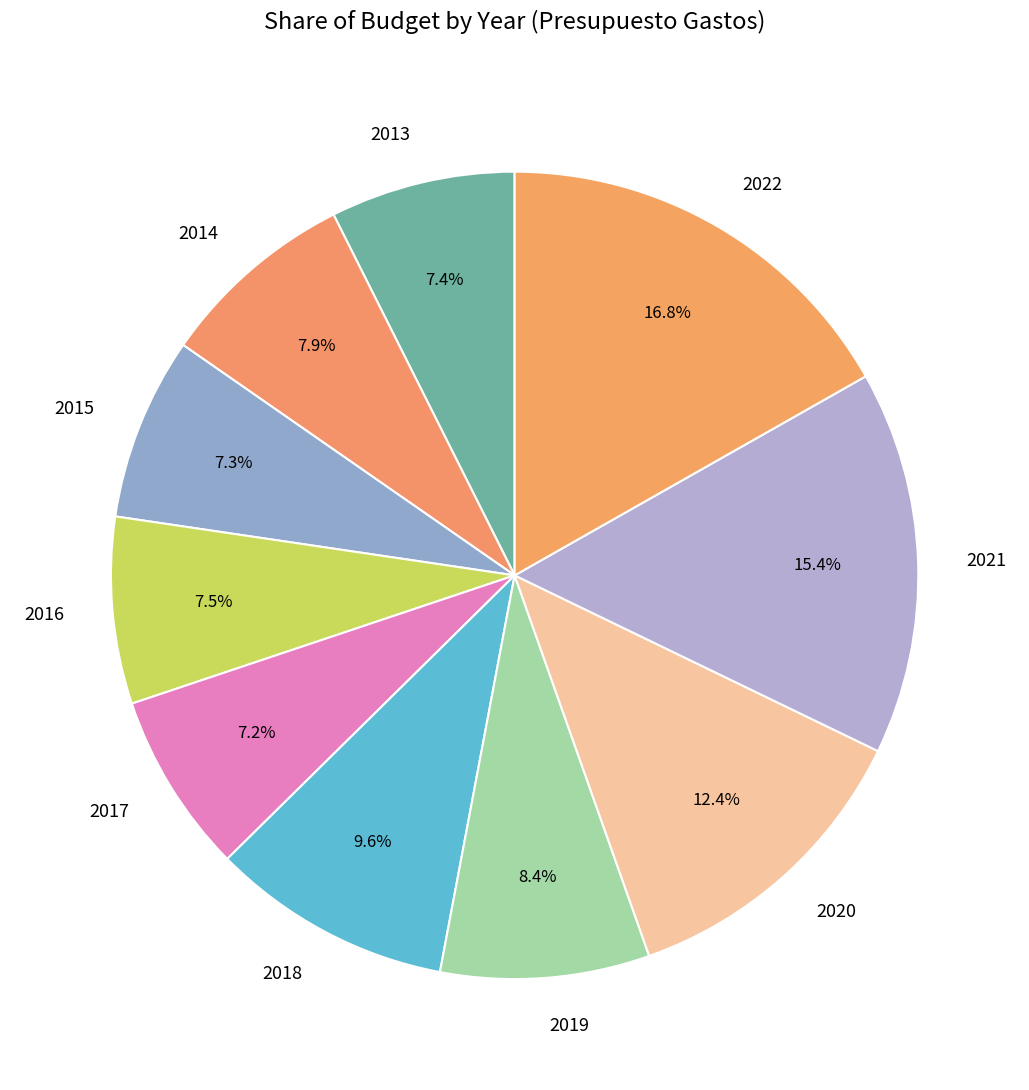

Between 2021 and 2015, which is larger?

2021